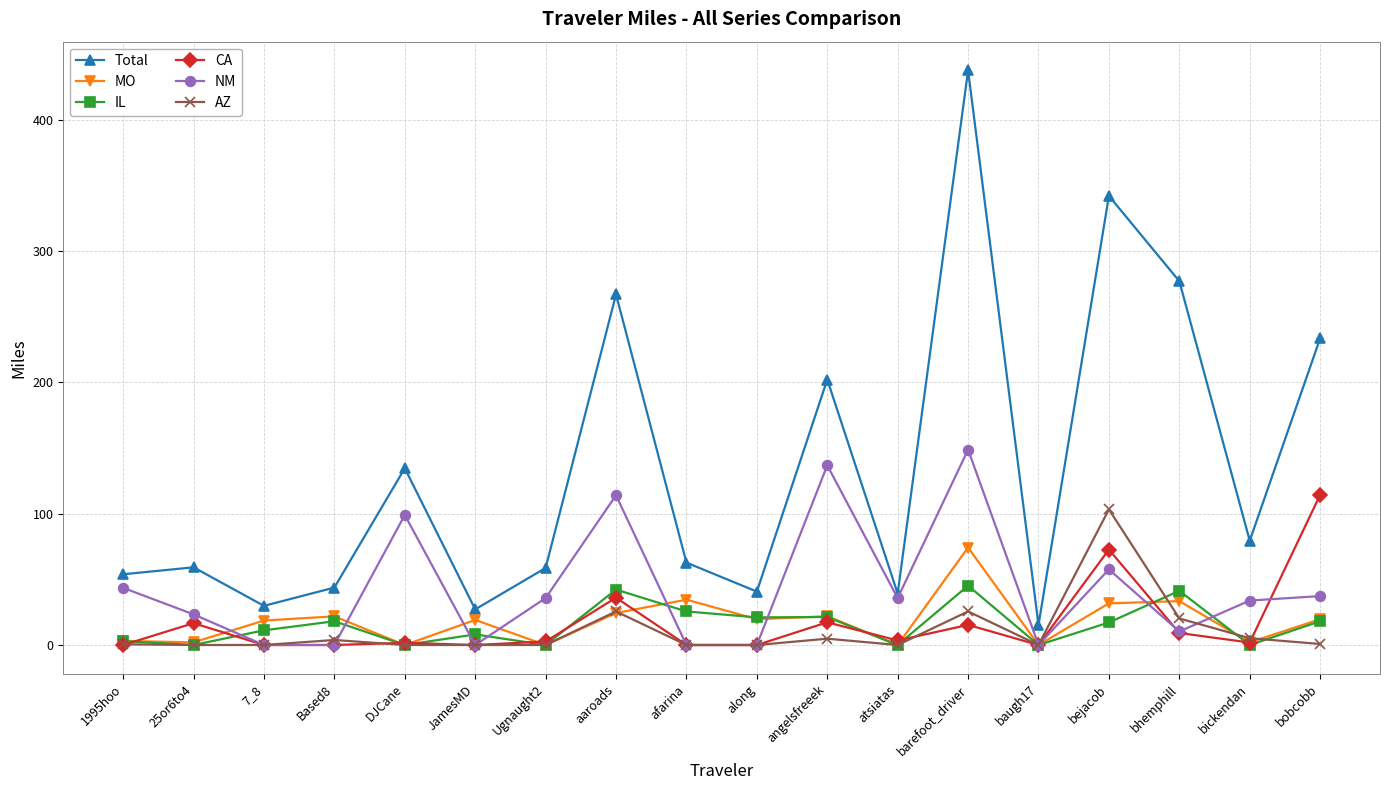

What are all the series names shown in the legend?

Total, MO, IL, CA, NM, AZ